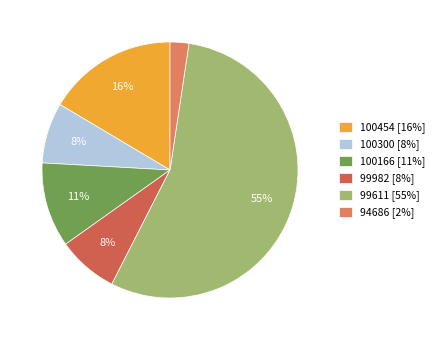

What percentage is the 99982 slice, to the nearest percent?

8%